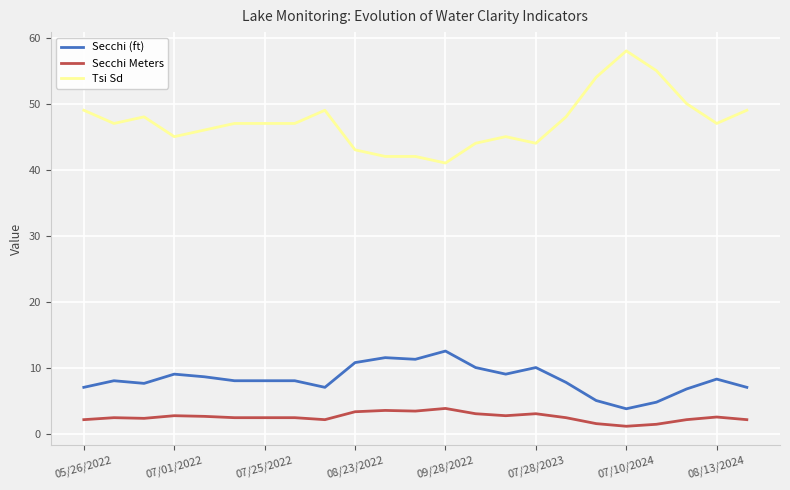

What is the difference between the maximum and minimum values in the Secchi Meters series?

2.7